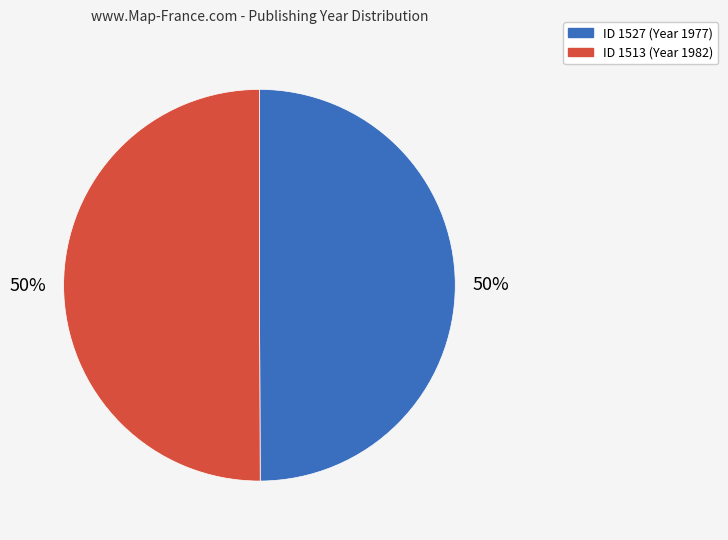

Is it true that ID 1527 (Year 1977) is 50% of the pie?

True